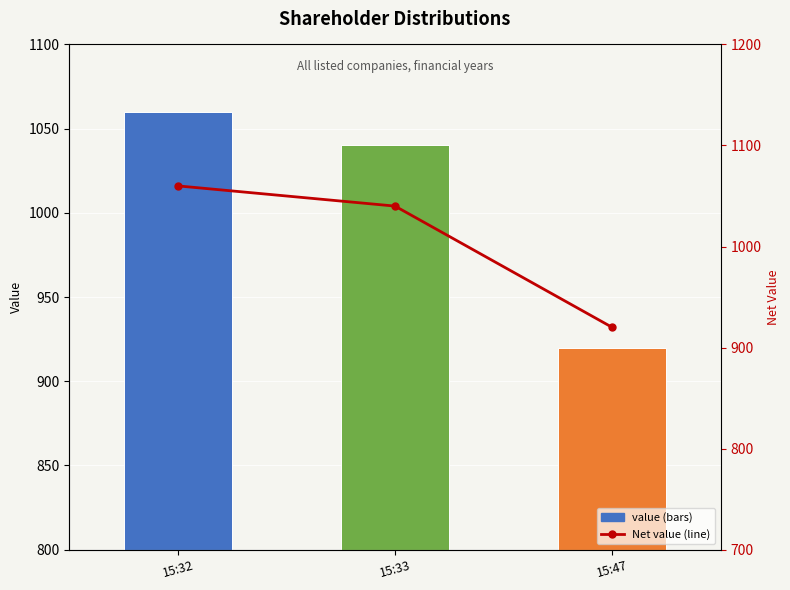

How many Net value (line) values are between 920 and 1060?

3